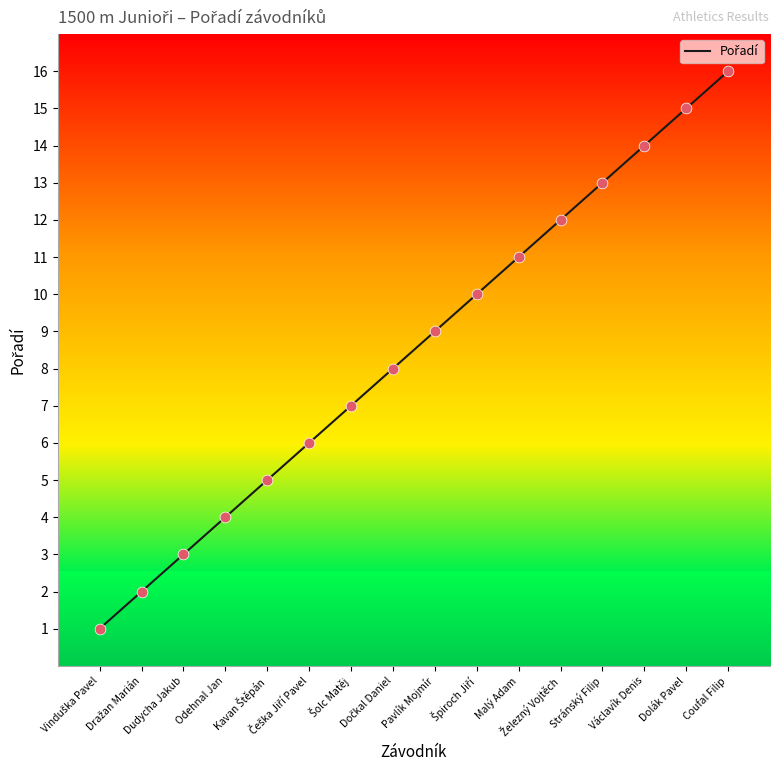

What is the change in value from Václavík Denis to Coufal Filip?

+2